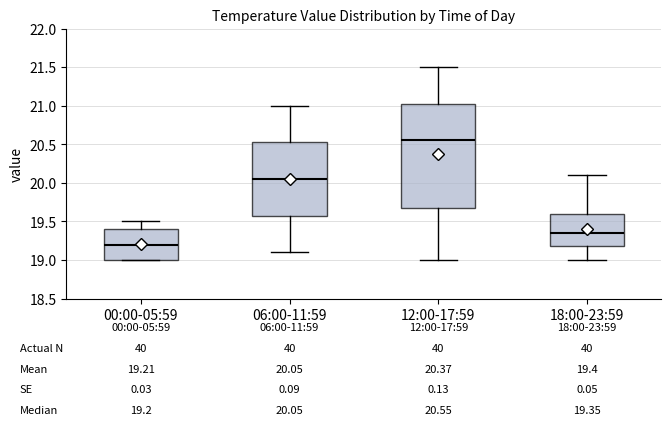

Which box is the tallest, from its lower edge to its upper edge?

12:00-17:59